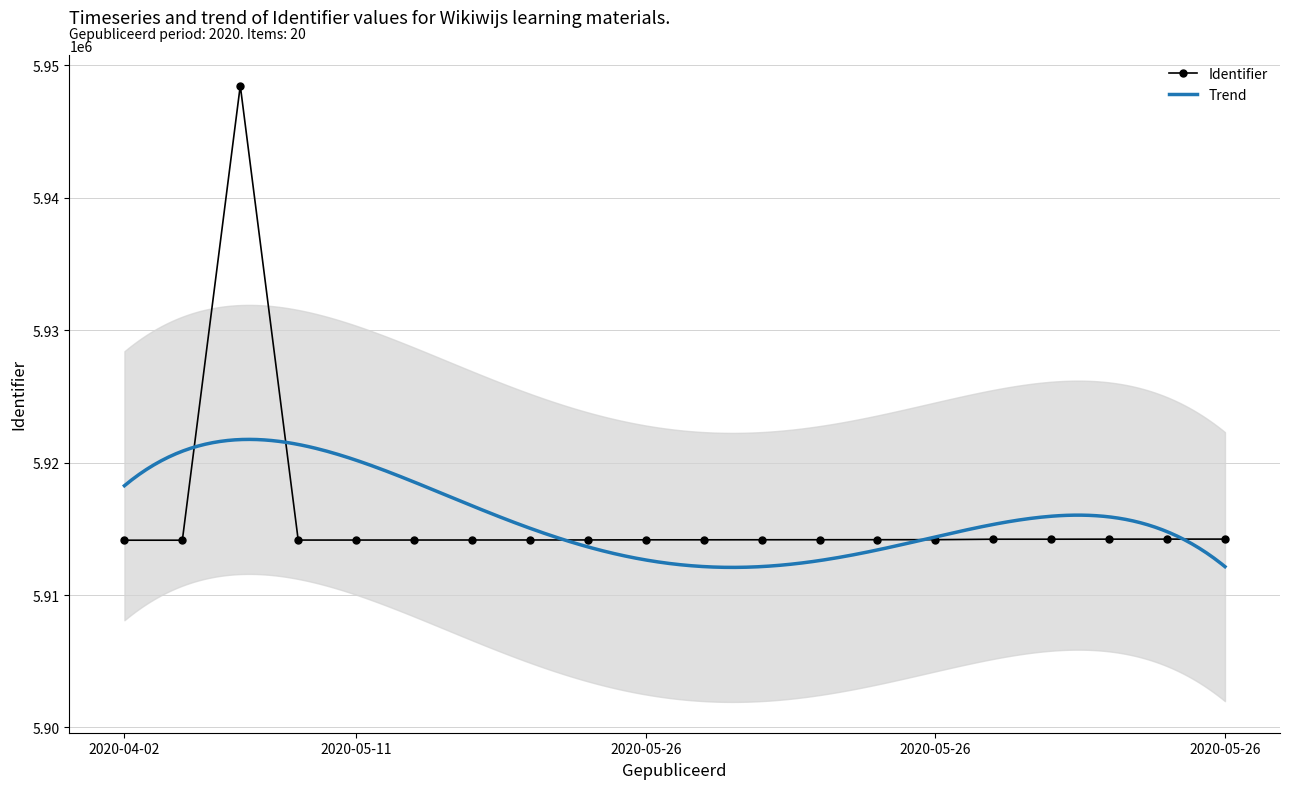

Does the chart have visible grid lines?

Yes